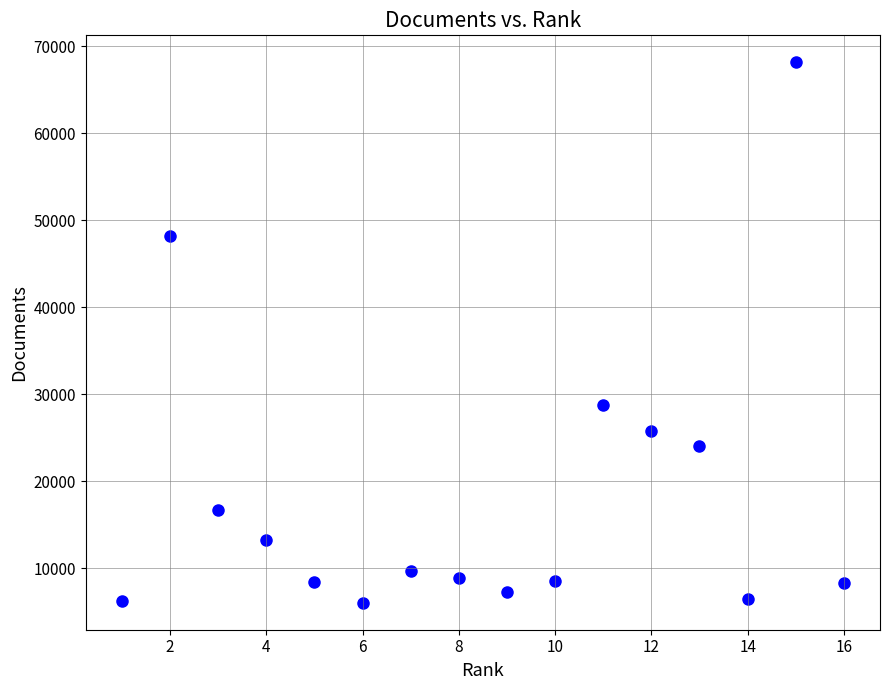

What is the range of X values (max minus min)?

15